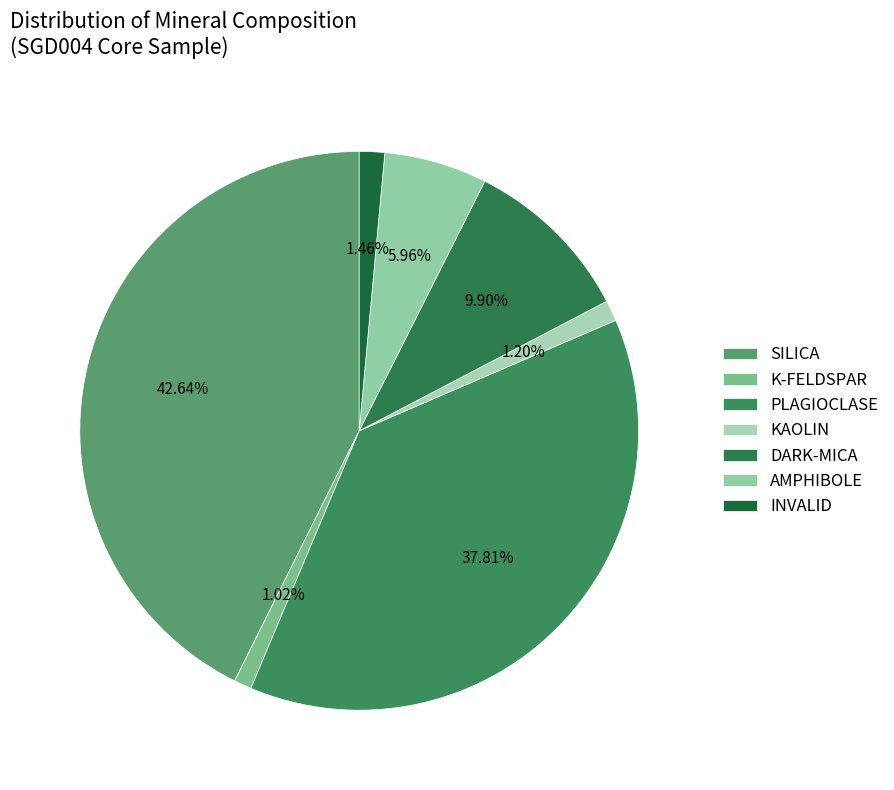

What portion of the pie excludes SILICA?

57.4%